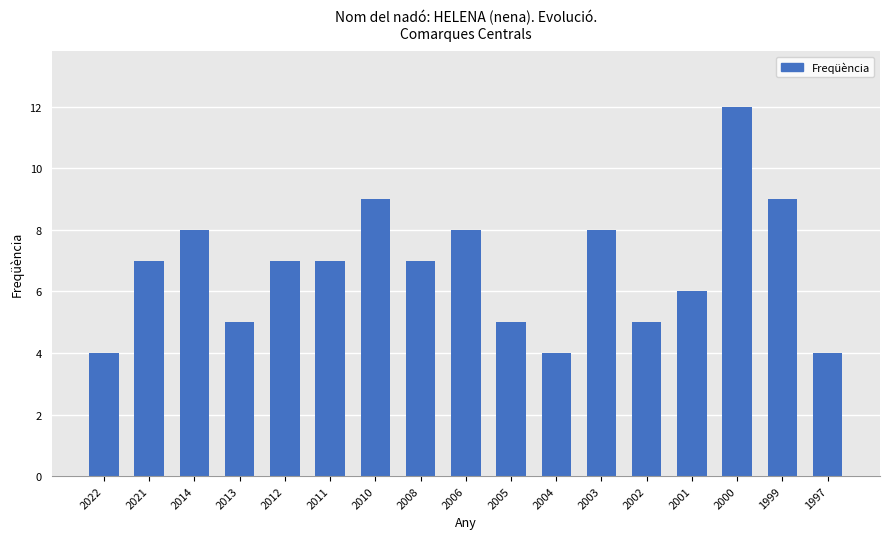

How many bars are there in total?

17